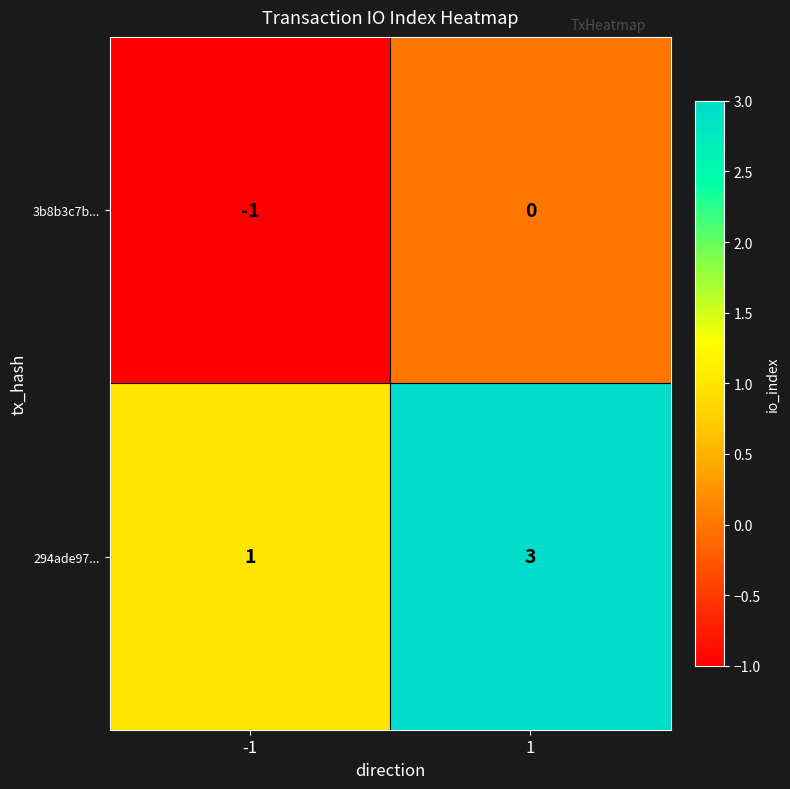

Which series has the widest spread of values?

294ade97...